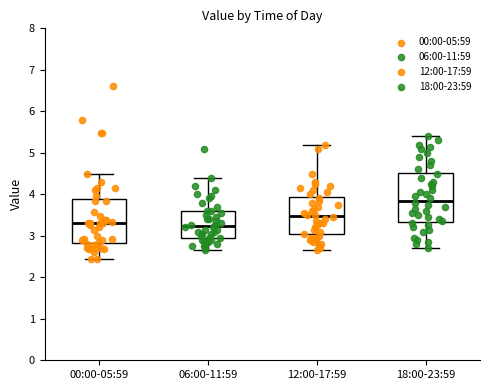

Reading left to right, transcribe this box plot: for each box, give where its median line is, the range the box spans, and where its two whiskers end, as read against the y-axis. The values are not printed on the chart, so give them approximately, as read against the axis.

00:00-05:59: median 3.3, box 2.8 to 3.9, whiskers 2.4 to 4.5
06:00-11:59: median 3.2, box 3.0 to 3.6, whiskers 2.7 to 4.4
12:00-17:59: median 3.5, box 3.0 to 3.9, whiskers 2.7 to 5.2
18:00-23:59: median 3.9, box 3.3 to 4.5, whiskers 2.7 to 5.4